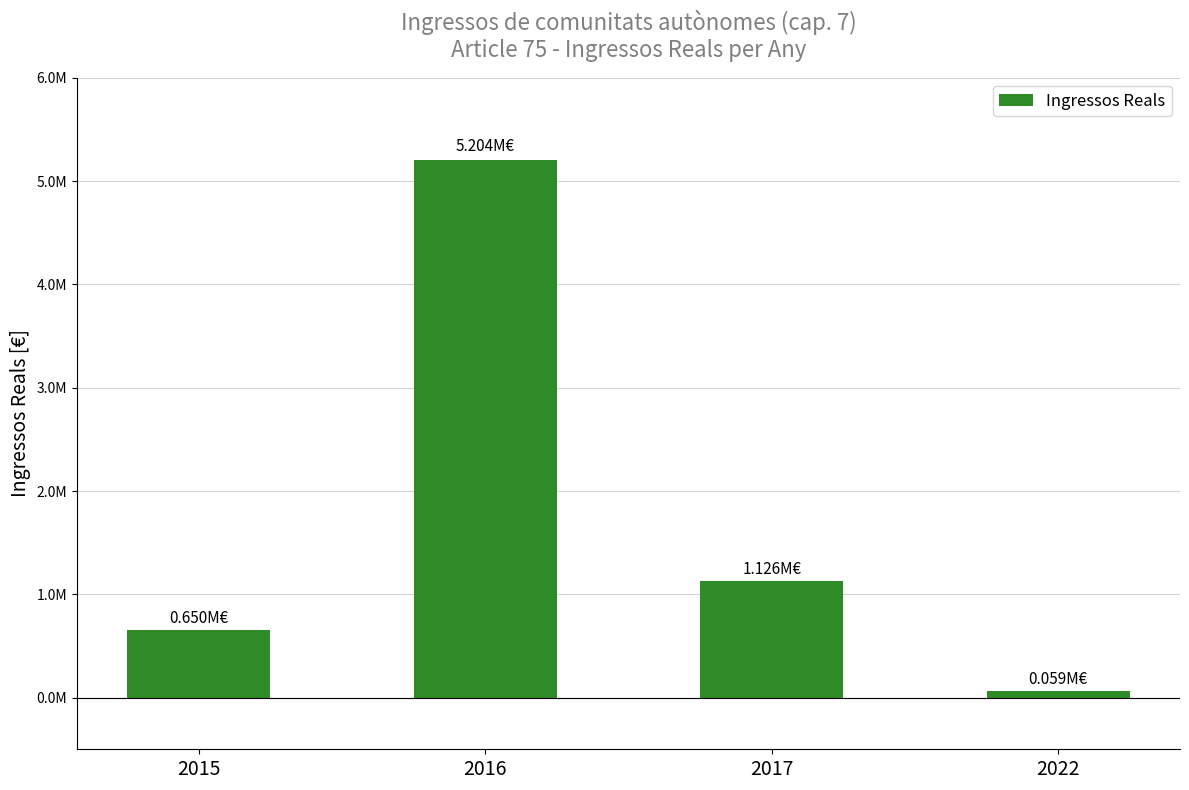

Does the chart contain any negative values?

No